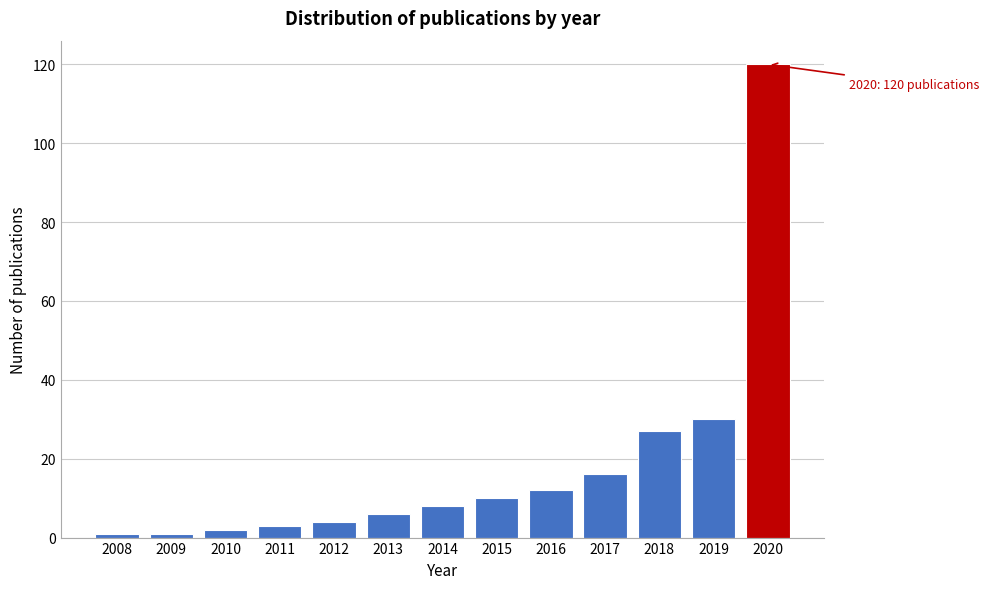

Reading left to right, what are all the values shown in this chart?

1	1	2	3	4	6	8	10	12	16	27	30	120